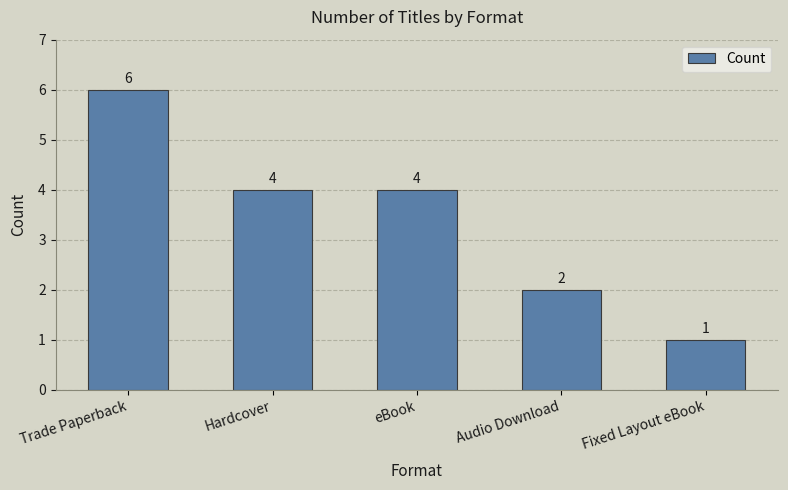

How many values are between 2 and 4?

3